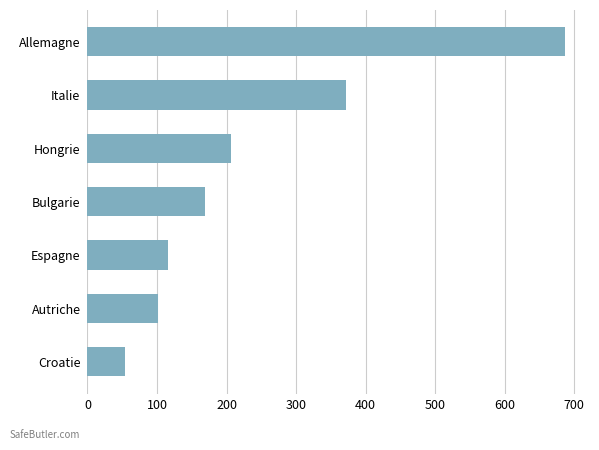

List the labels in order of value, smallest first.

Croatie, Autriche, Espagne, Bulgarie, Hongrie, Italie, Allemagne